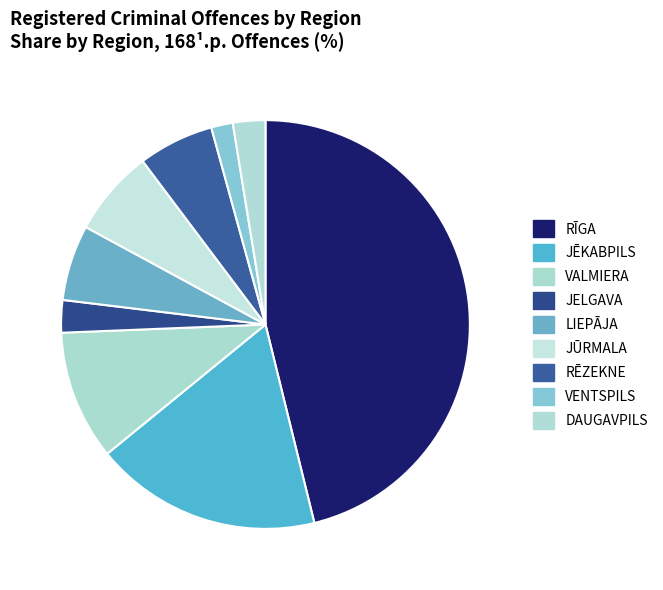

To the nearest percent, what portion does JŪRMALA represent?

7%